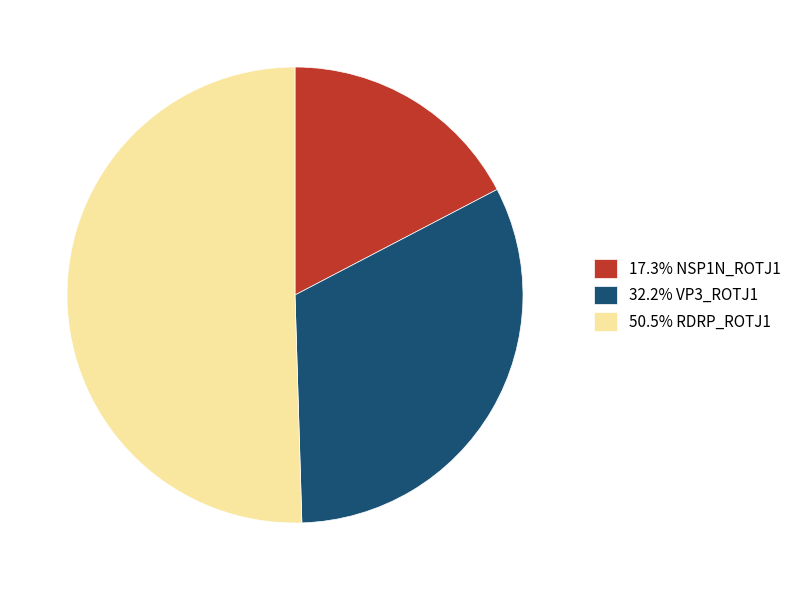

Is 32.2% VP3_ROTJ1 the majority of the pie?

No